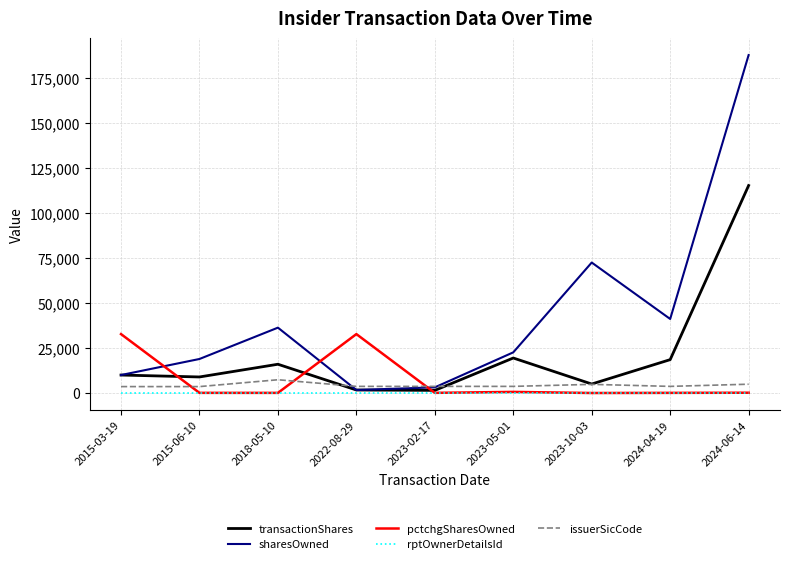

True or false: pctchgSharesOwned and sharesOwned intersect in this chart.

True